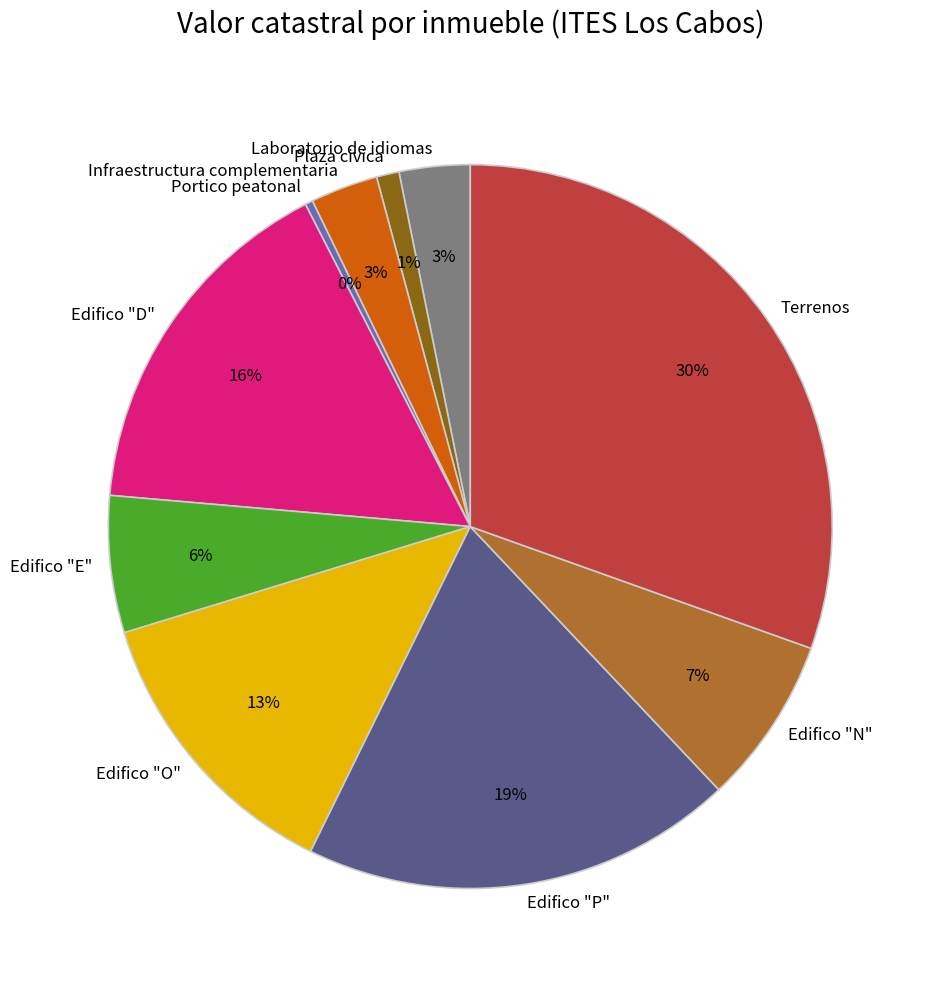

Which slice is the smallest?

Portico peatonal